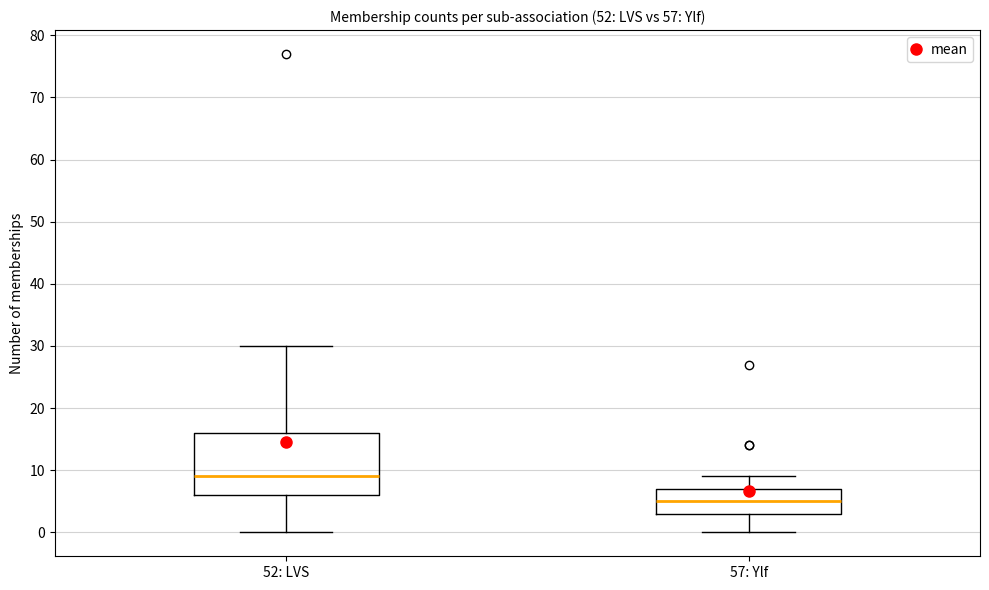

Reading left to right, transcribe this box plot: for each box, give where its median line is, the range the box spans, and where its two whiskers end, as read against the y-axis. The values are not printed on the chart, so give them approximately, as read against the axis.

52: LVS: median 9, box 6 to 16, whiskers 0 to 30
57: Ylf: median 5, box 3 to 7, whiskers 0 to 9